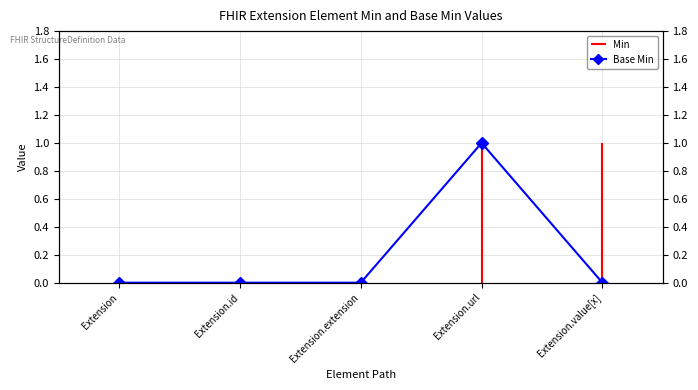

True or false: the data shows 0 at Extension.value[x].

True